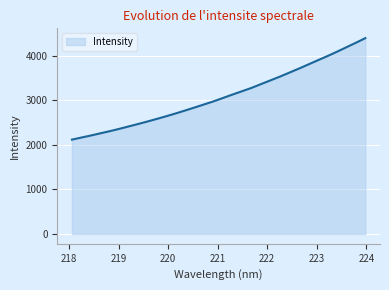

Reading left to right, extract all data points from this chart.

2117.3	2163.8	2209.4	2258.6	2307.1	2358.9	2413.6	2468.5	2525.3	2584.1	2644.6	2707.7	2773.7	2840.9	2909.8	2979.1	3055.1	3131.6	3205.3	3280.3	3365.4	3449.1	3533.6	3622.7	3712.7	3805.9	3899.5	3991.7	4088.5	4189.6	4290.0	4393.7